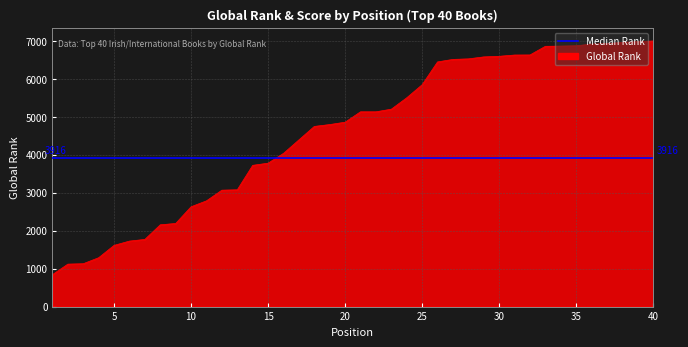

List the labels in order of value, largest first.

40, 39, 38, 37, 36, 35, 34, 33, 32, 31, 30, 29, 28, 27, 26, 25, 24, 23, 21, 22, 20, 19, 18, 17, 16, 15, 14, 13, 12, 11, 10, 9, 8, 7, 6, 5, 4, 3, 2, 1